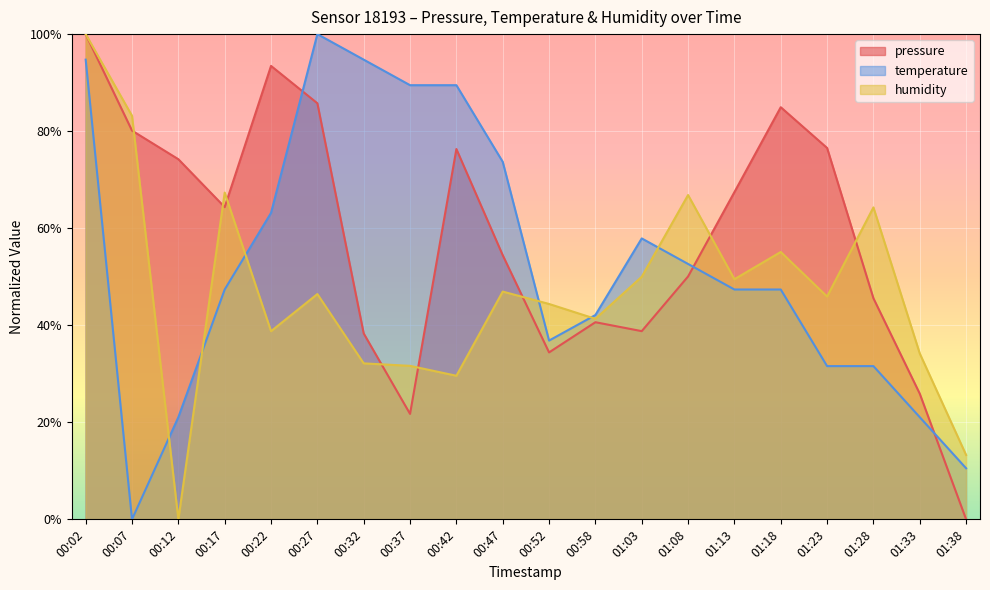

Rank the series by their average value, from lowest to highest.

humidity, temperature, pressure